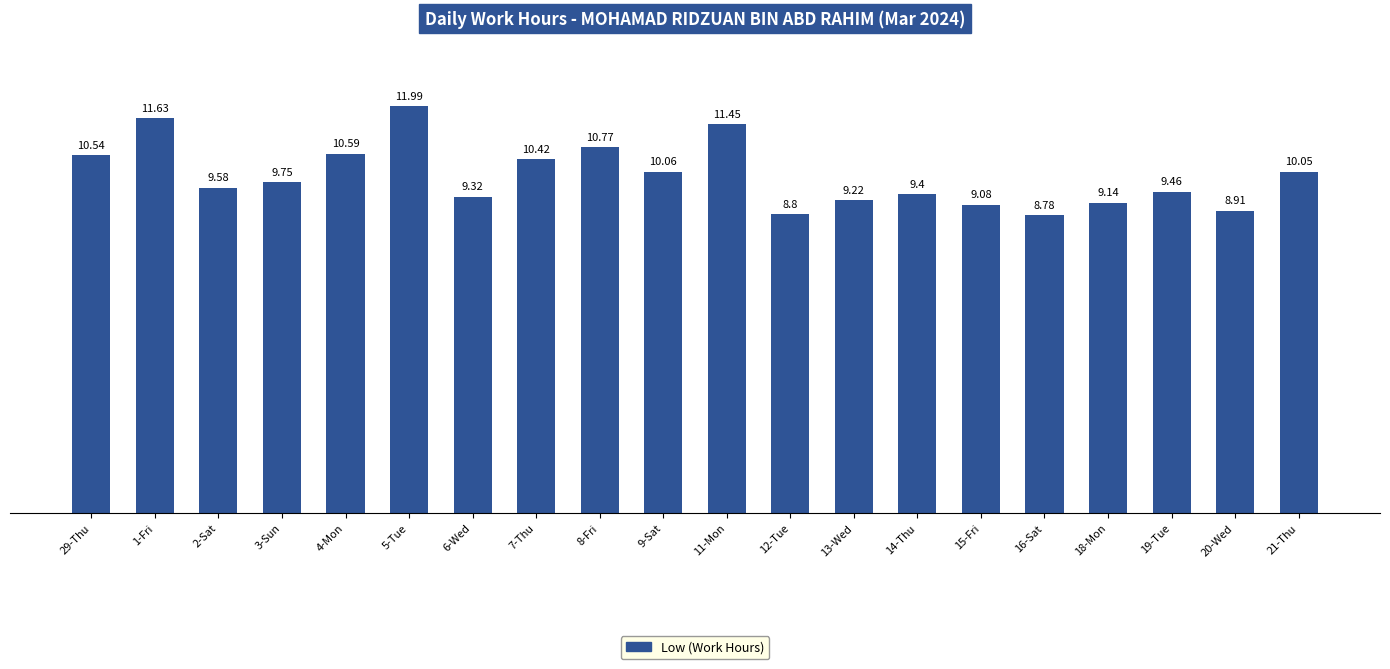

List the labels in order of value, largest first.

5-Tue, 1-Fri, 11-Mon, 8-Fri, 4-Mon, 29-Thu, 7-Thu, 9-Sat, 21-Thu, 3-Sun, 2-Sat, 19-Tue, 14-Thu, 6-Wed, 13-Wed, 18-Mon, 15-Fri, 20-Wed, 12-Tue, 16-Sat